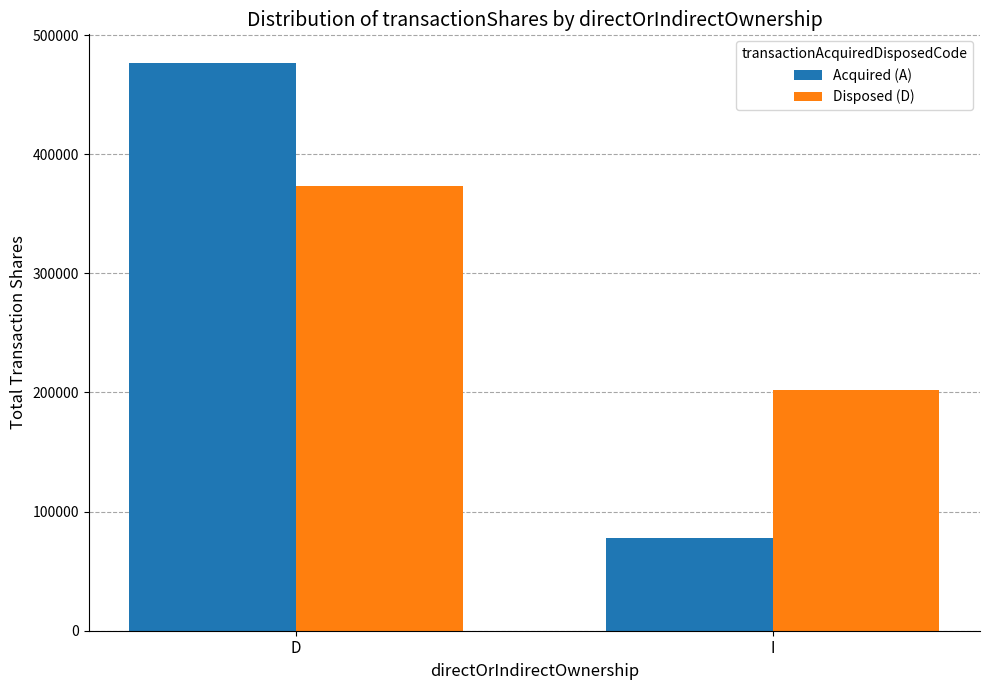

What is the total value across all series at D?

850450